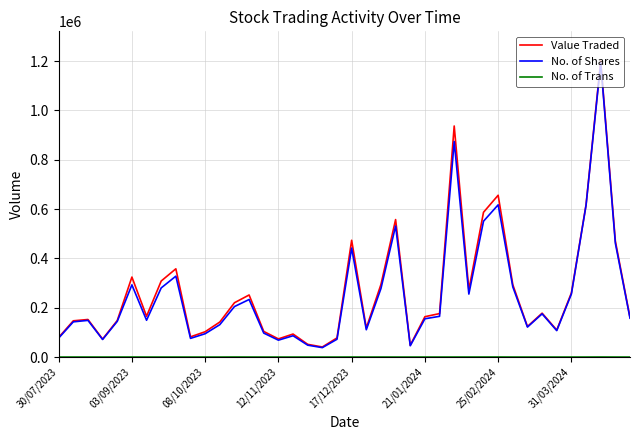

What is the difference between the second highest and minimum values in the No. of Shares series?

835728